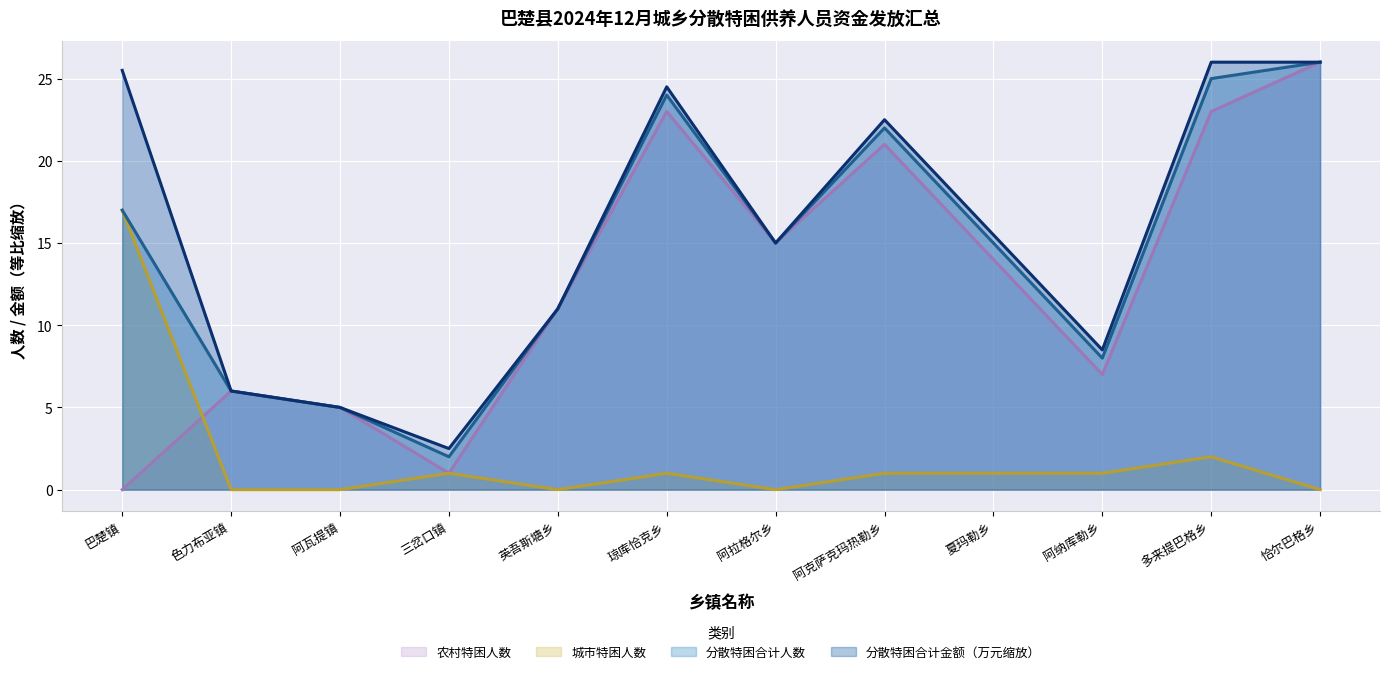

Which series ends up on top after the final intersection of 农村特困人数 and 城市特困人数?

农村特困人数